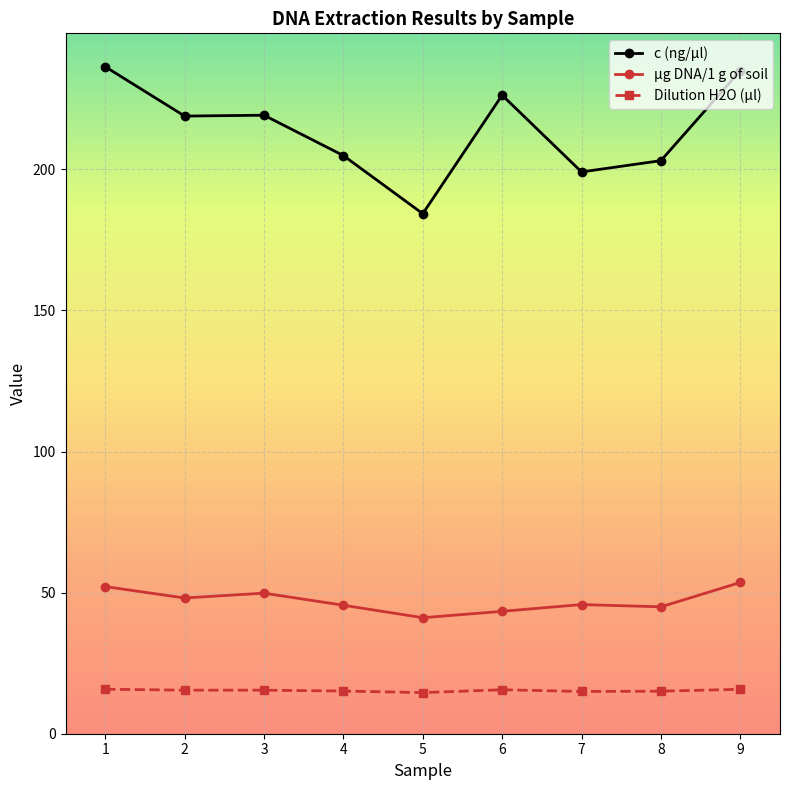

What is the total value across all series at 2?

282.4